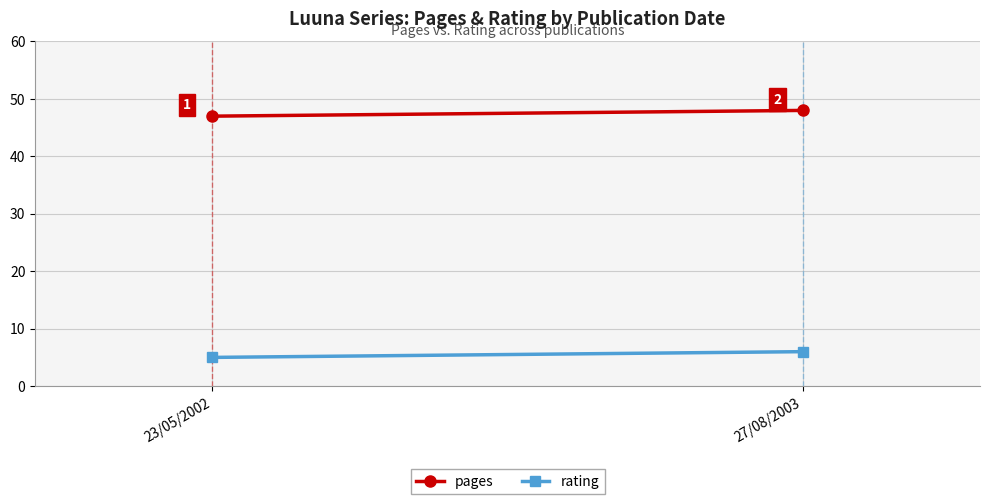

Reading right to left, extract all data points from this chart.

pages: 48	47
rating: 6	5